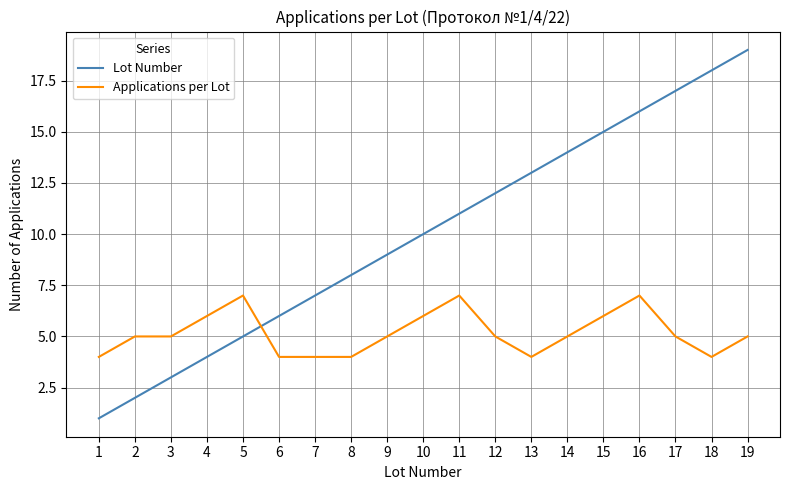

True or false: Lot Number has more than 0 interior local peaks.

False